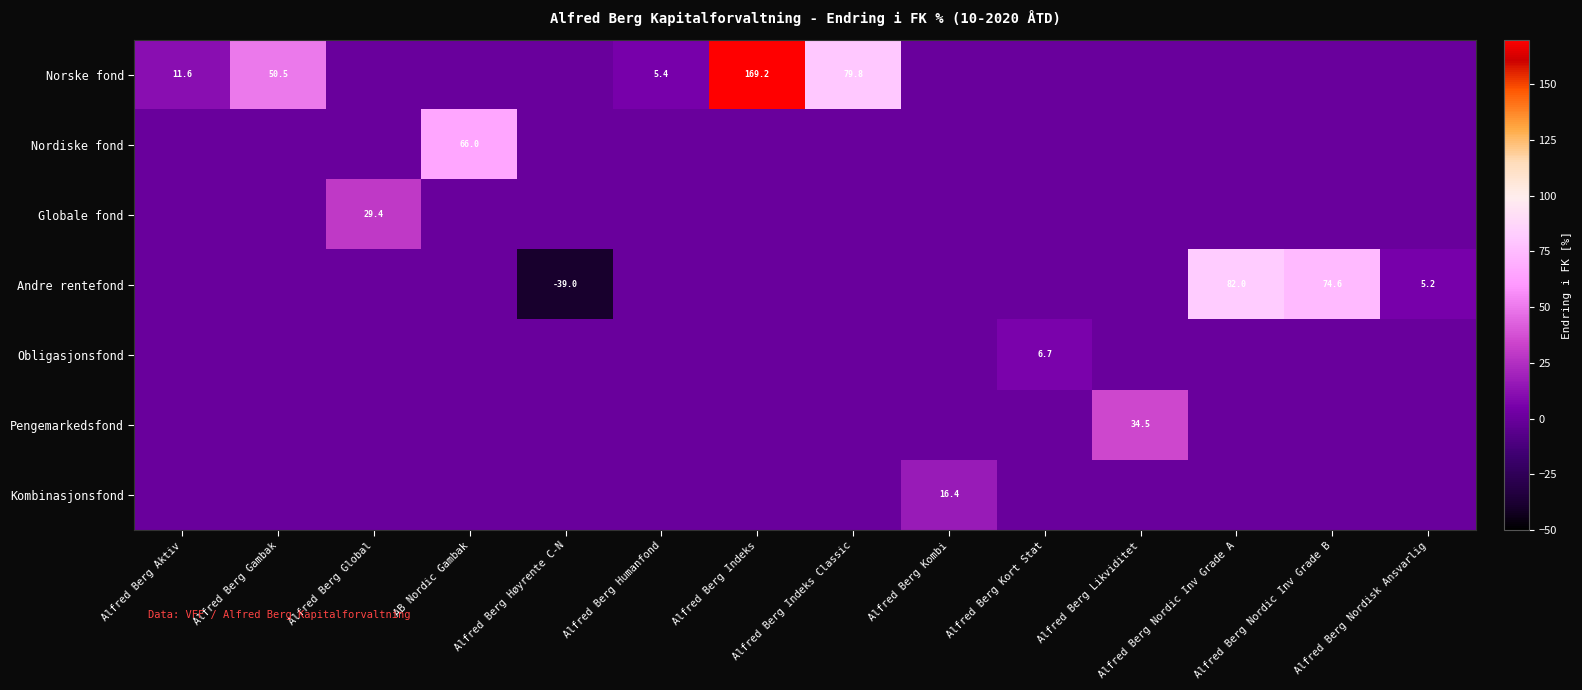

At how many categories does at least one series exceed 41?

6